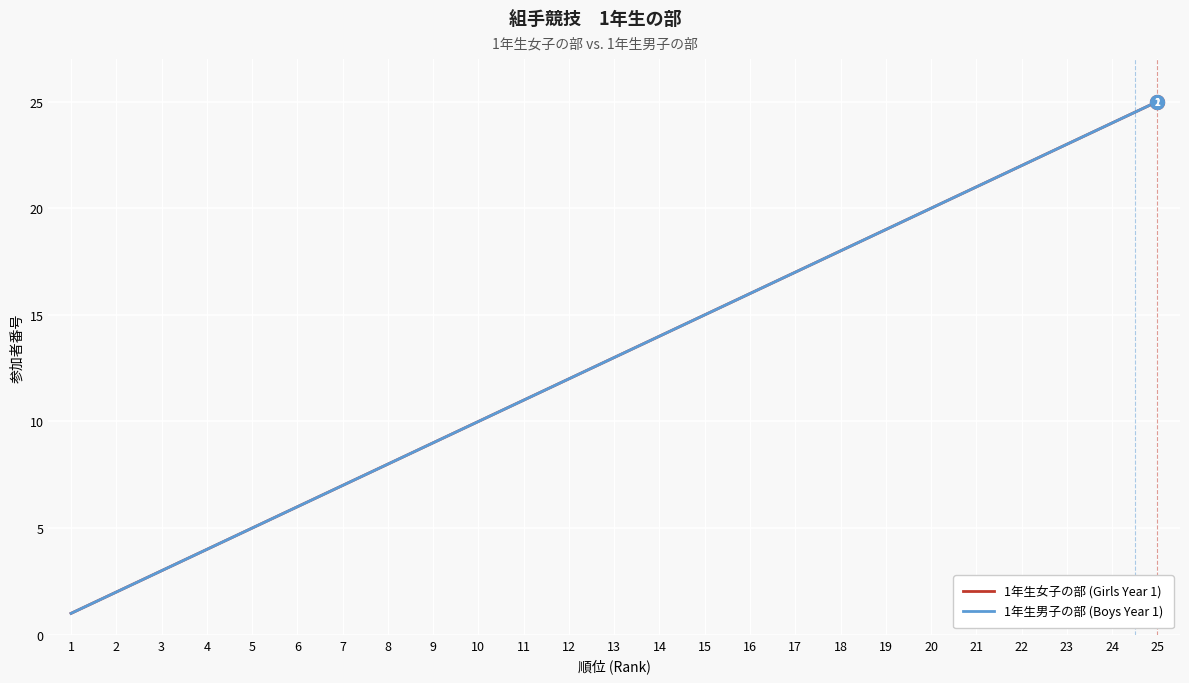

What is the sum of the 1年生男子の部 (Boys Year 1) values at 22 and 10?

32